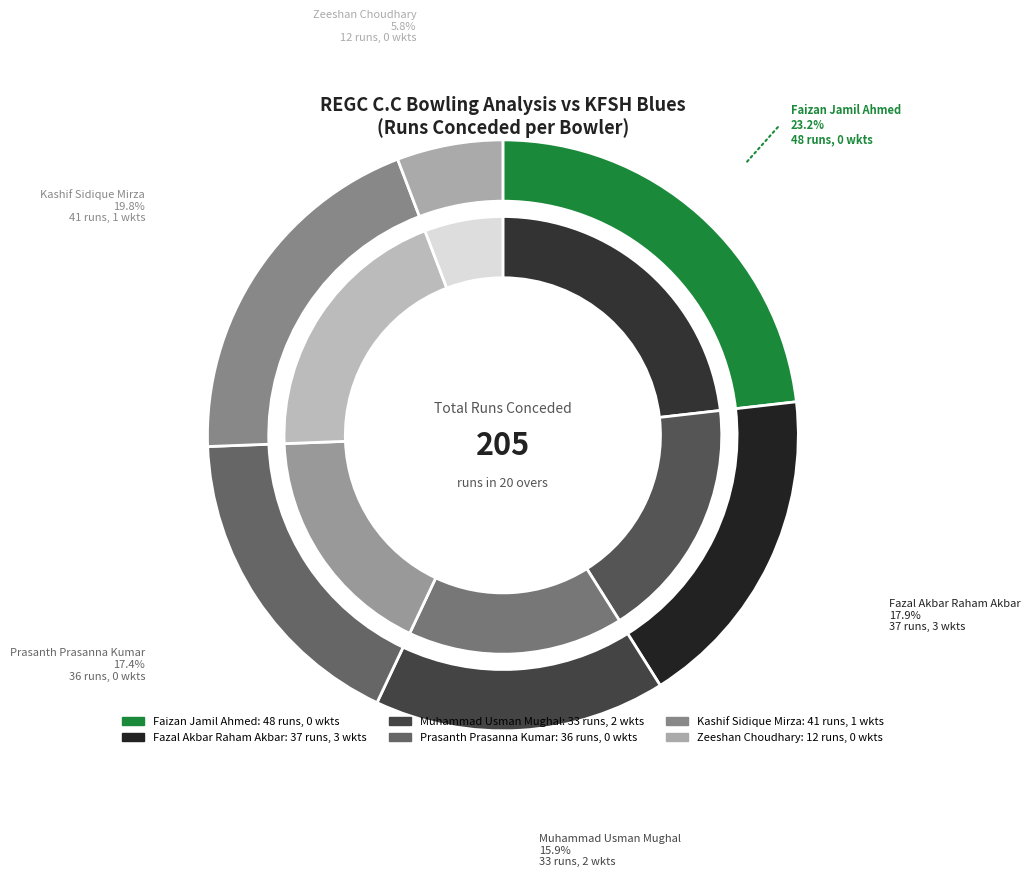

Which category has the biggest portion of the pie?

Faizan Jamil Ahmed